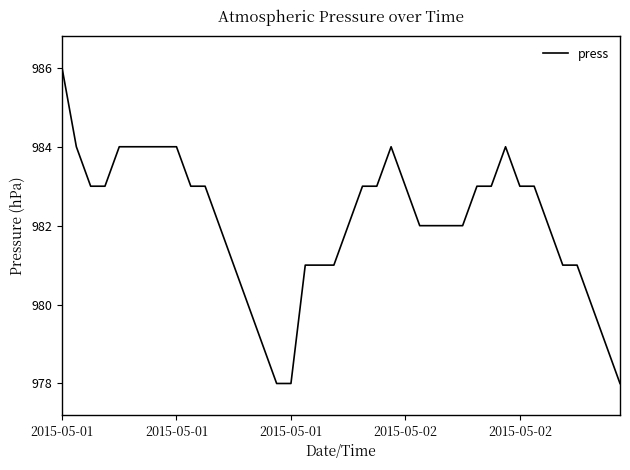

What is the maximum value shown in the chart?

986